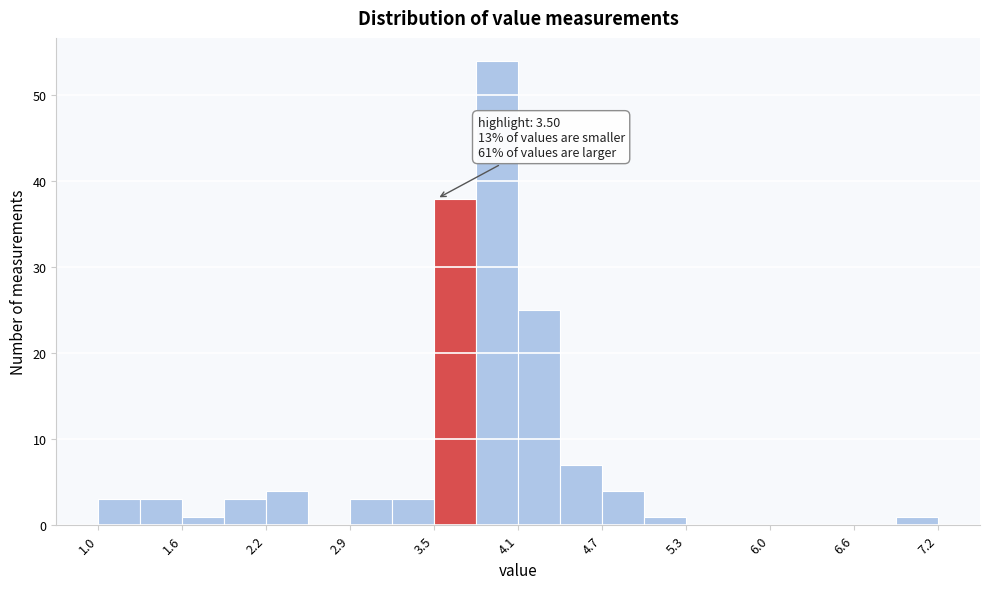

Read against the x-axis, roughly where is the centre of the tallest bar?

3.9